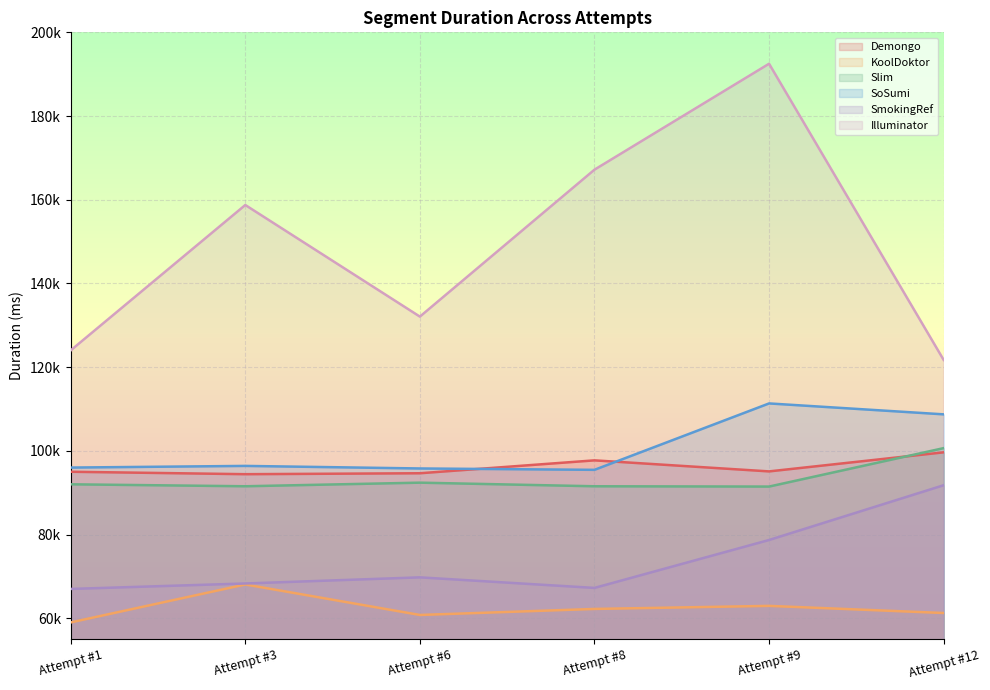

Where is KoolDoktor nearest to the value 63533?

Attempt #9